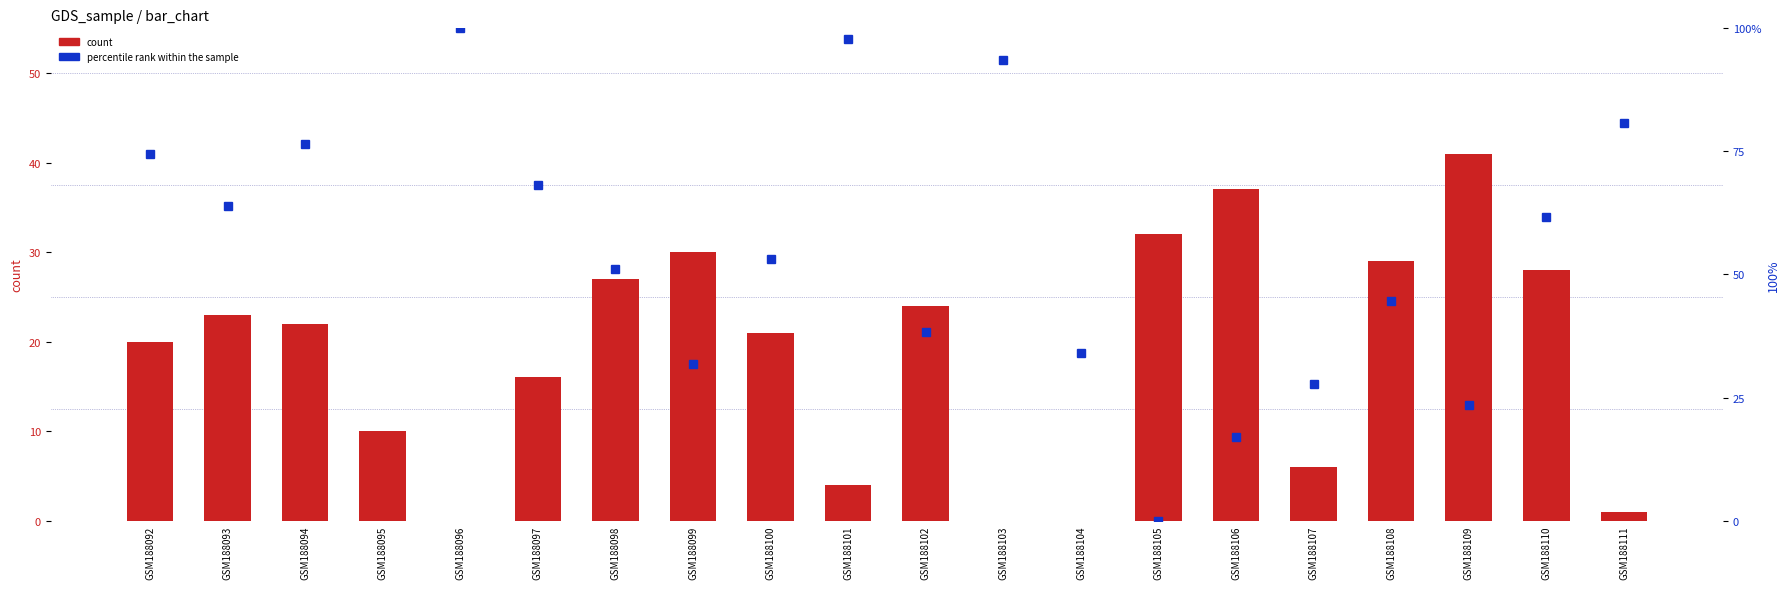

At which label does percentile rank within the sample first exceed 63?

GSM188092